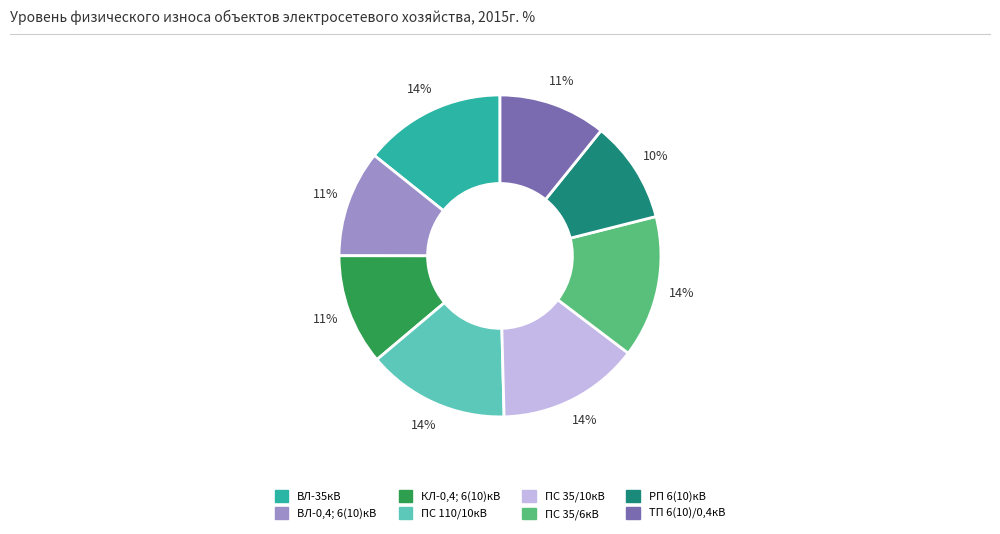

How many segments does this pie chart have?

8